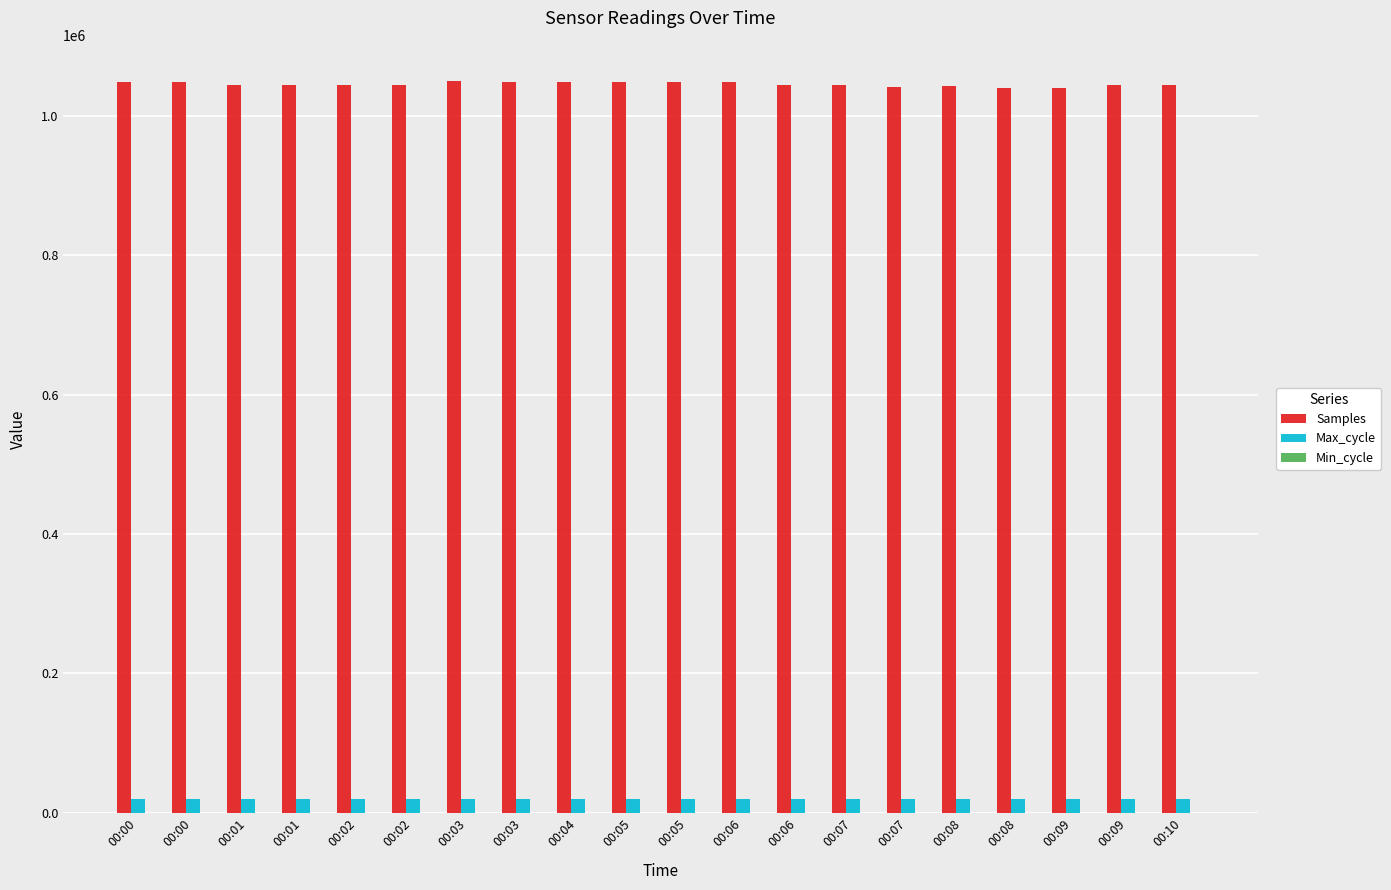

Count the number of categories in the chart.

20